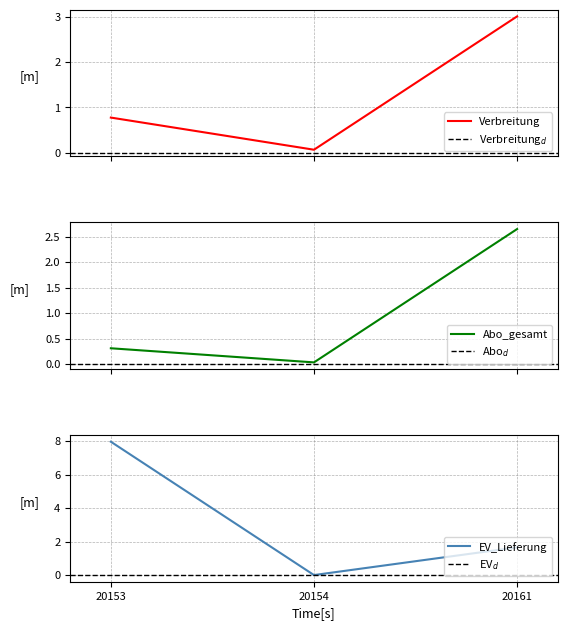

How many lines are shown in the chart?

3